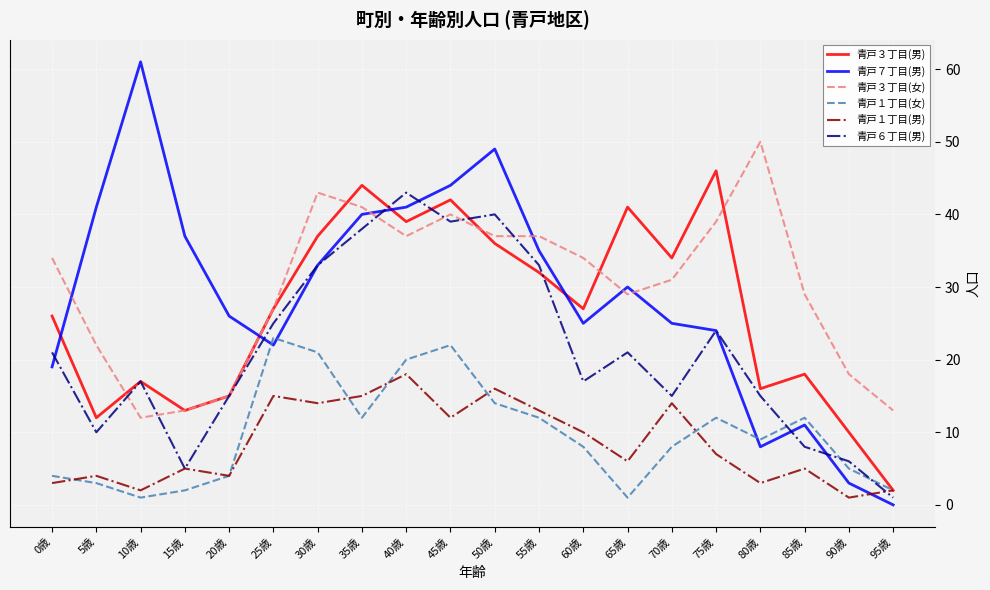

After their last crossing, which series has the higher values: 青戸７丁目(男) or 青戸６丁目(男)?

青戸６丁目(男)